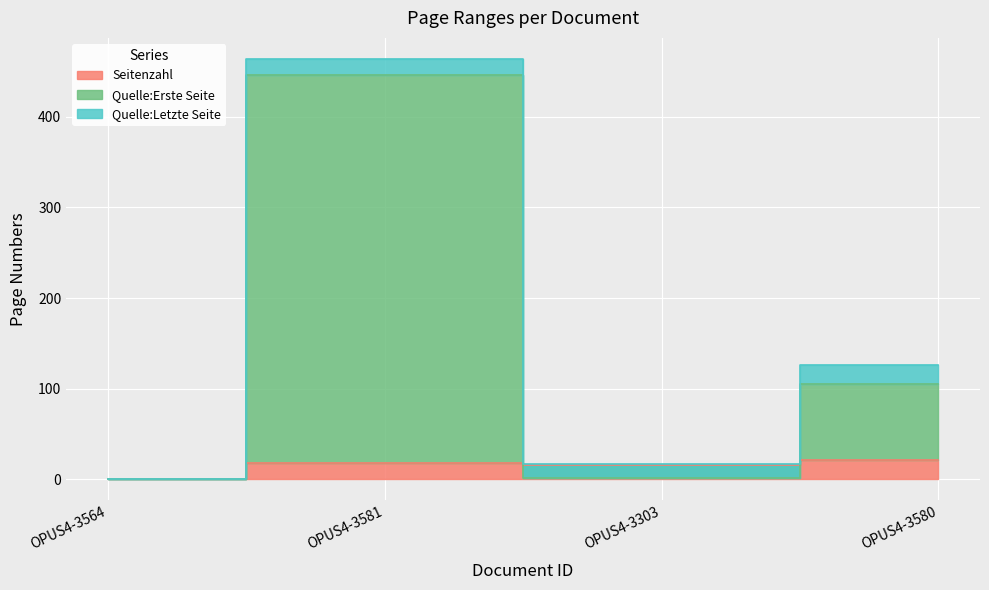

At OPUS4-3581, list the series in order from largest to smallest.

Quelle:Letzte Seite, Quelle:Erste Seite, Seitenzahl